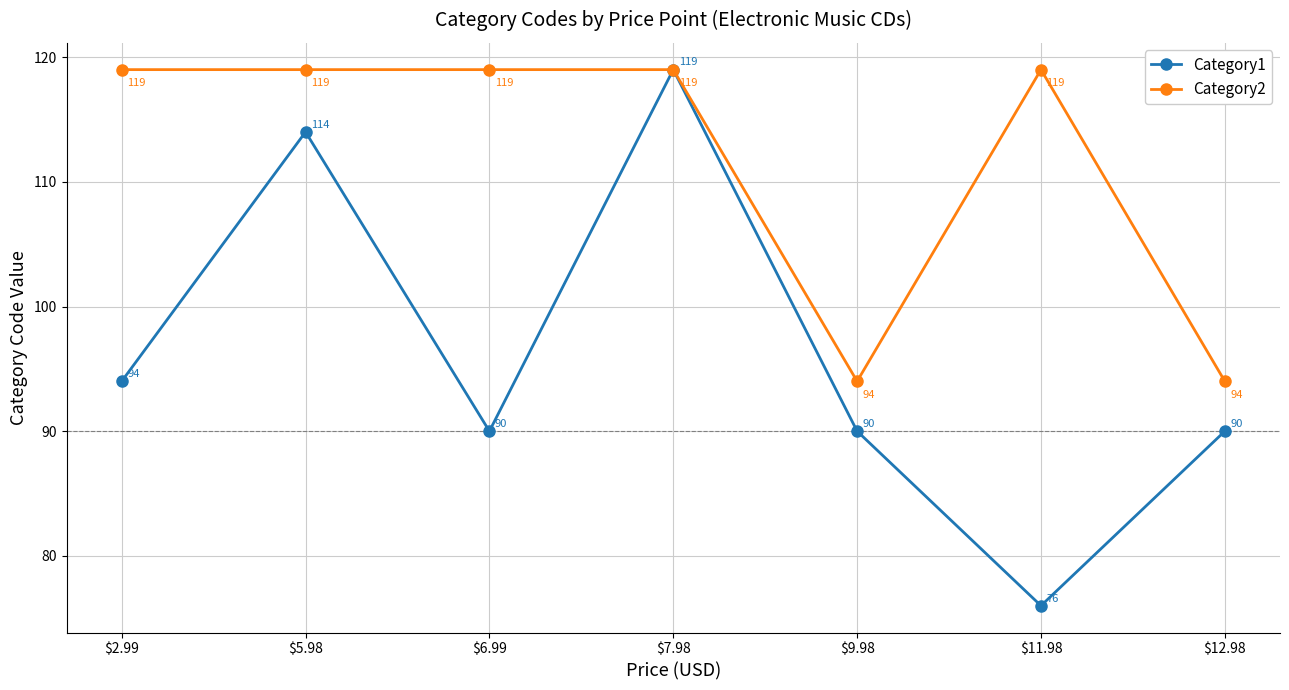

What is the total value across all series at $7.98?

238